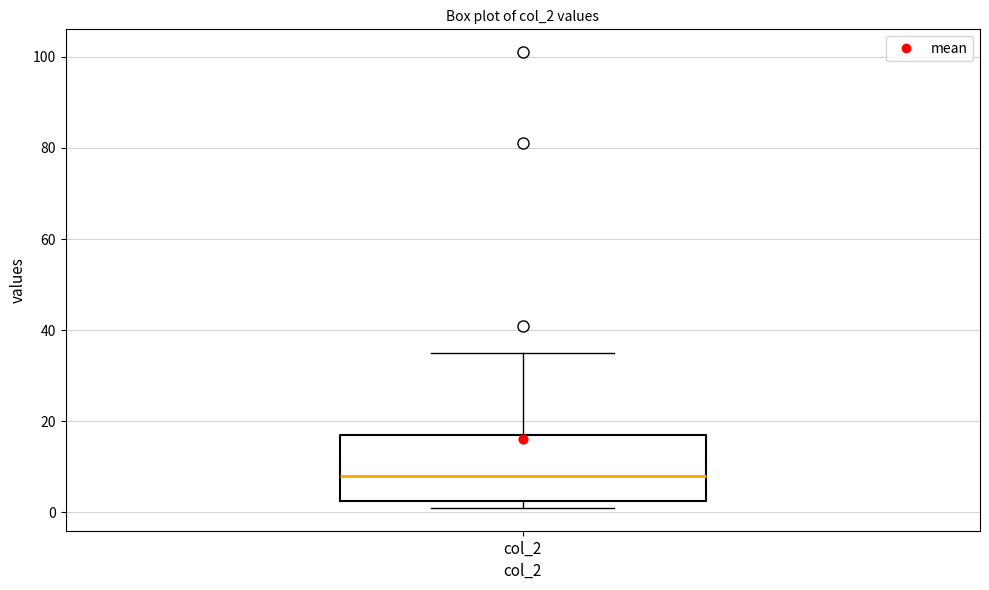

Where does the median line of the box for col_2 sit on the y-axis? The values are not printed on the chart, so give them approximately, as read against the axis.

8